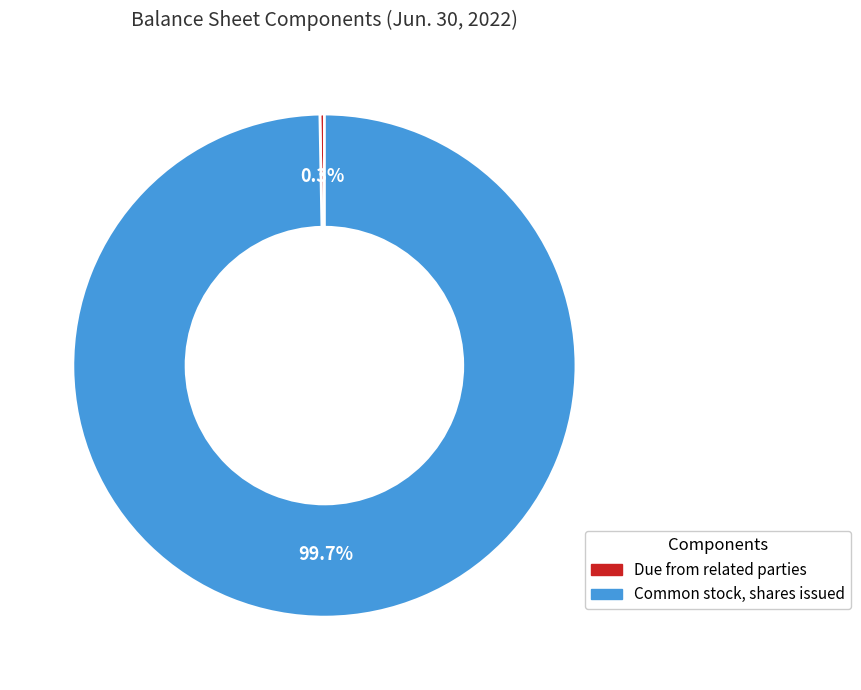

How many slices are in this pie chart?

2